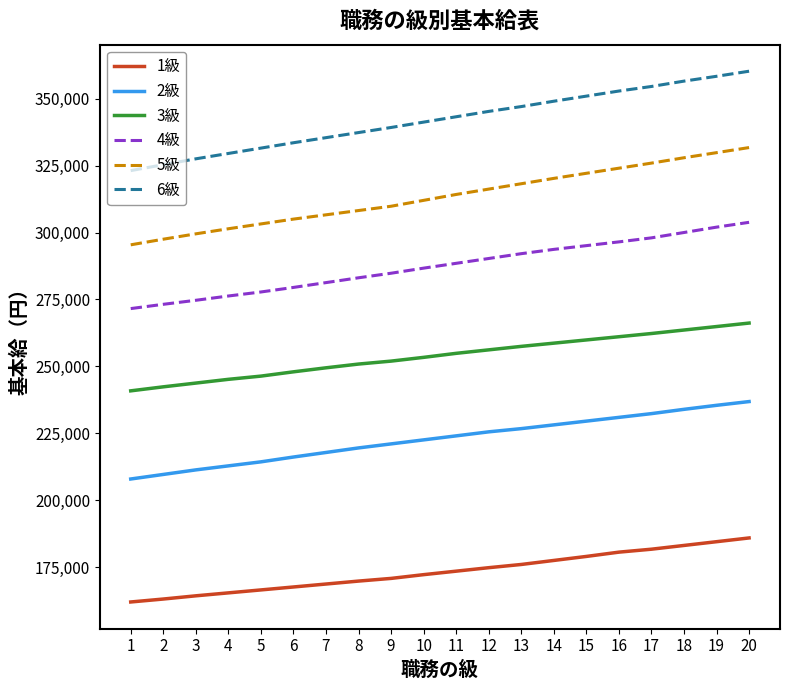

The value of 5級 at 19 is 220496. True or false?

False